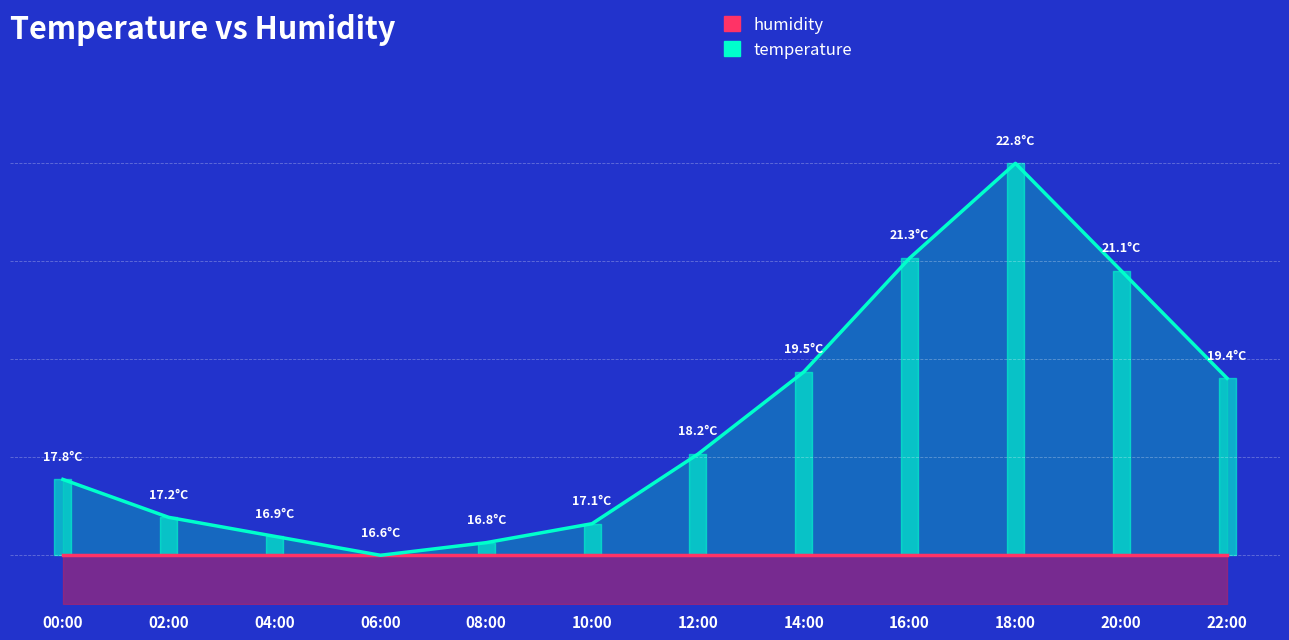

Which category has the highest value across all series?

18:00